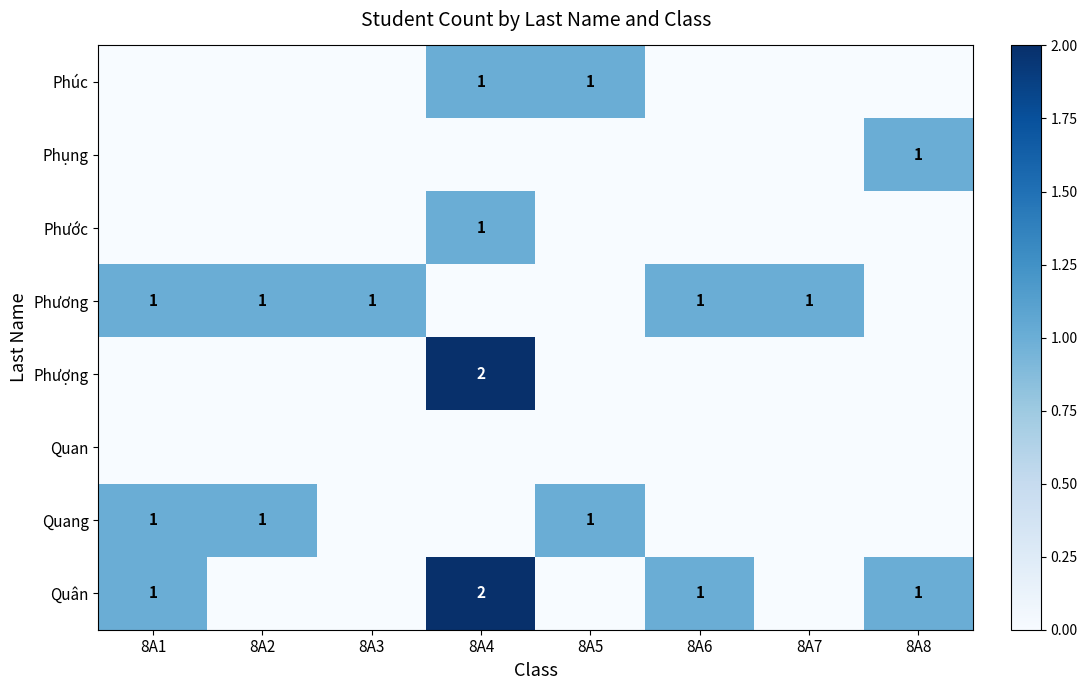

Count the Quân values in the range 0 to 1.

7